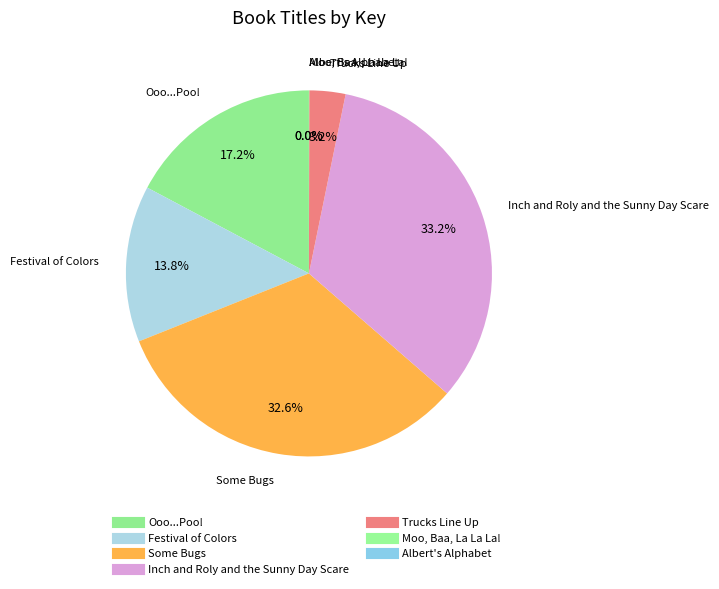

To the nearest percent, what is the combined percentage of Festival of Colors and Inch and Roly and the Sunny Day Scare?

47%